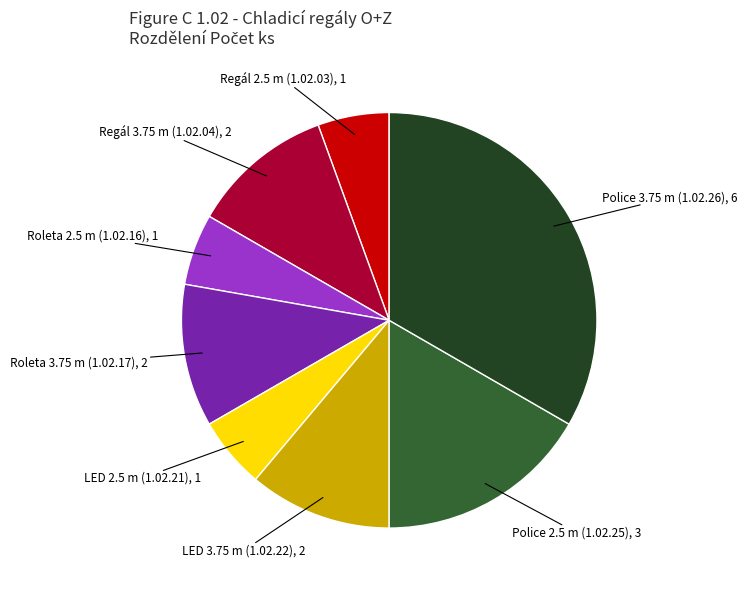

How many slices are in this pie chart?

8